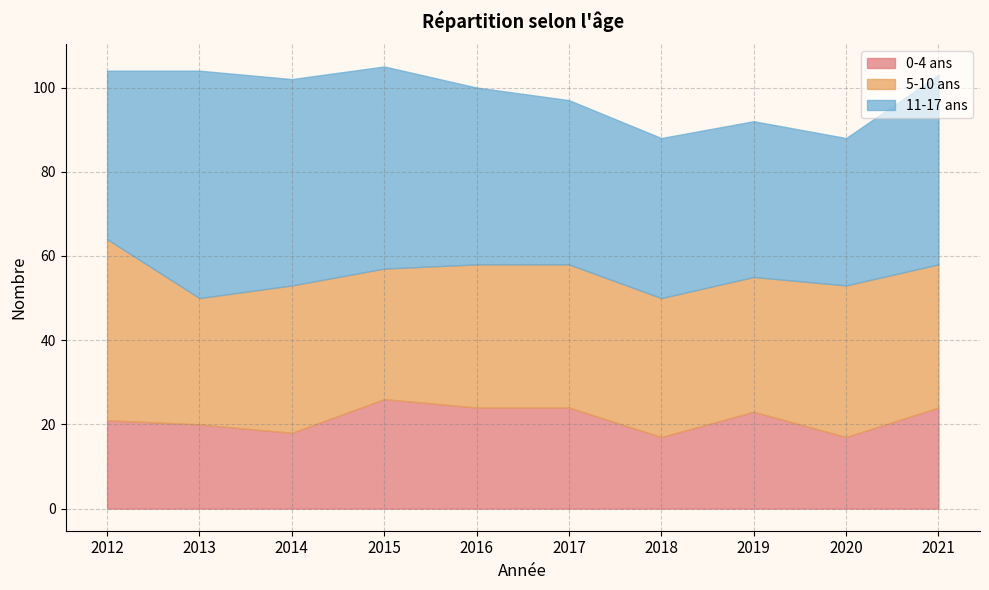

Reading right to left, transcribe all the data shown in this chart.

0-4 ans: 2021=24	2020=17	2019=23	2018=17	2017=24	2016=24	2015=26	2014=18	2013=20	2012=21
5-10 ans: 2021=34	2020=36	2019=32	2018=33	2017=34	2016=34	2015=31	2014=35	2013=30	2012=43
11-17 ans: 2021=45	2020=35	2019=37	2018=38	2017=39	2016=42	2015=48	2014=49	2013=54	2012=40